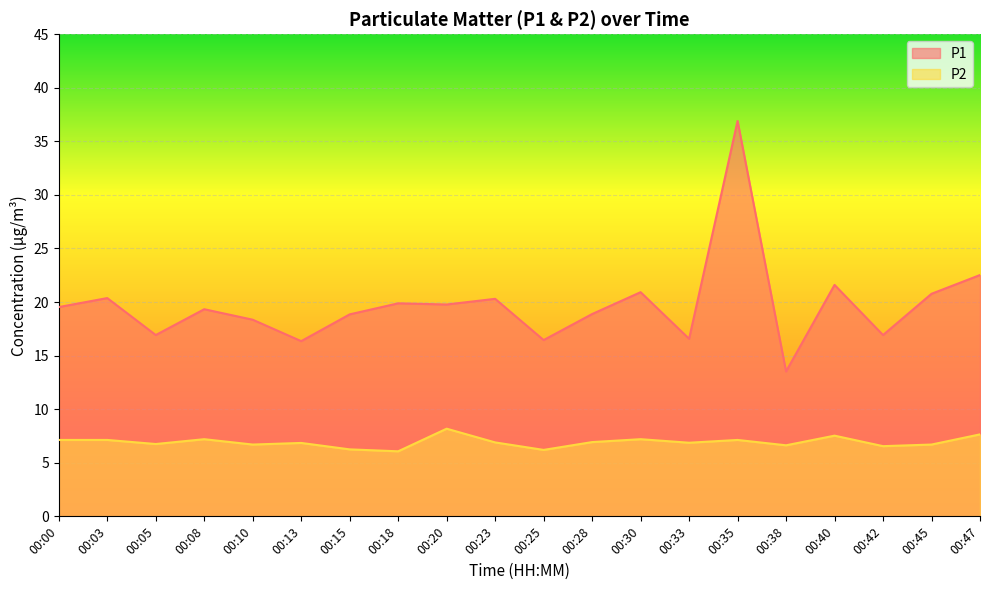

How many values in the P1 series are below 19?

9